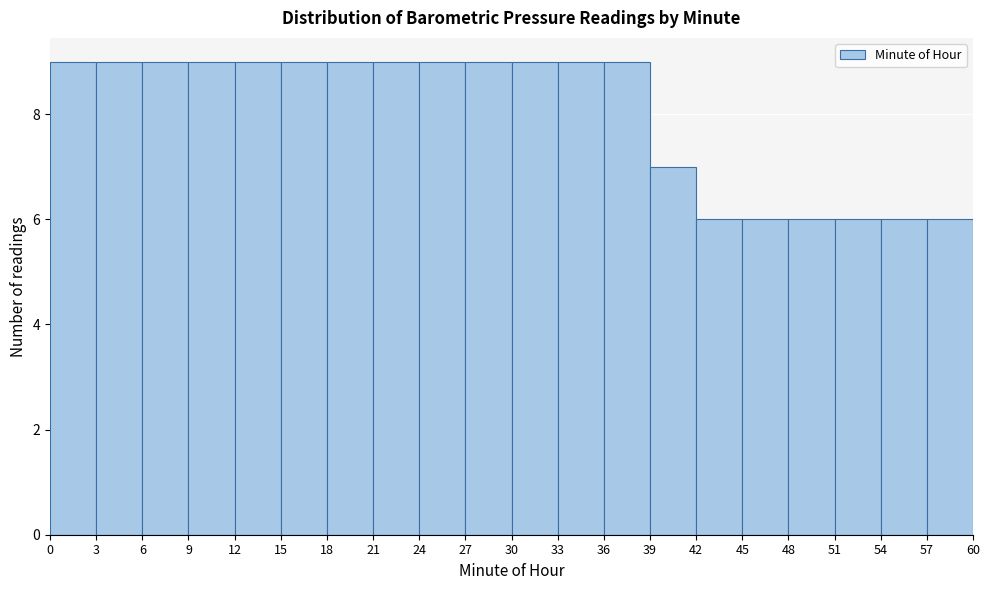

Reading left to right, transcribe this chart: for each bar, give the range it covers on the x-axis and its height. The values are not printed on the chart, so give them approximately, as read against the axis.

0 to 3: 9
3 to 6: 9
6 to 9: 9
9 to 12: 9
12 to 15: 9
15 to 18: 9
18 to 21: 9
21 to 24: 9
24 to 27: 9
27 to 30: 9
30 to 33: 9
33 to 36: 9
36 to 39: 9
39 to 42: 7
42 to 45: 6
45 to 48: 6
48 to 51: 6
51 to 54: 6
54 to 57: 6
57 to 60: 6